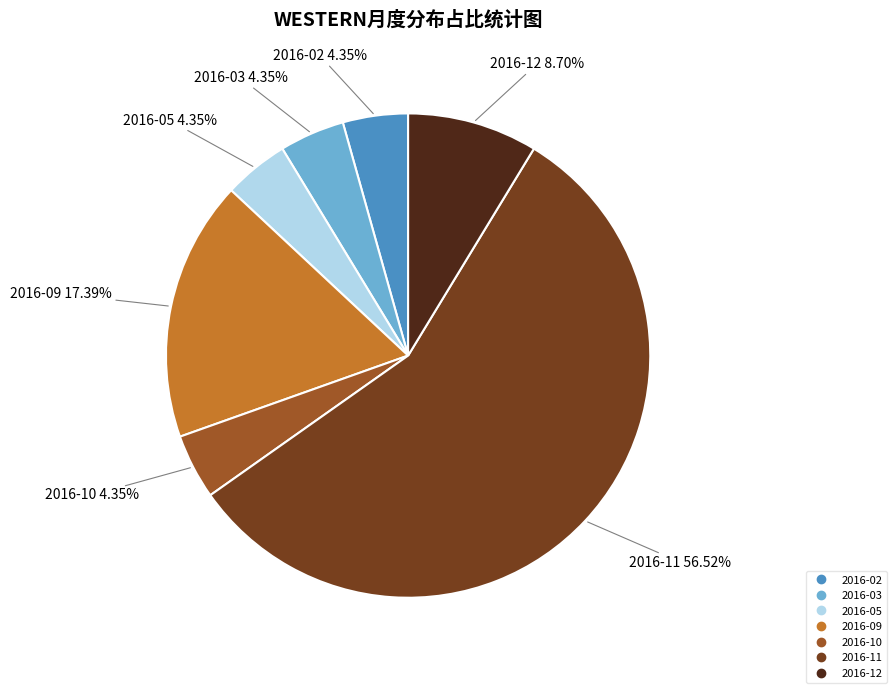

Is there any slice that represents more than half of the pie?

Yes